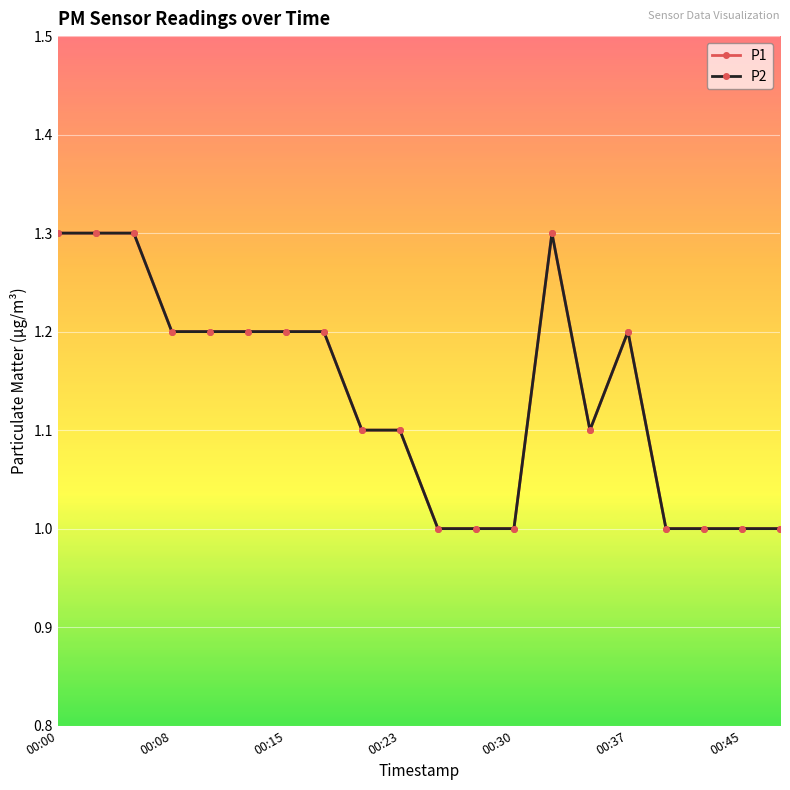

Which series has the largest total across all categories?

P1